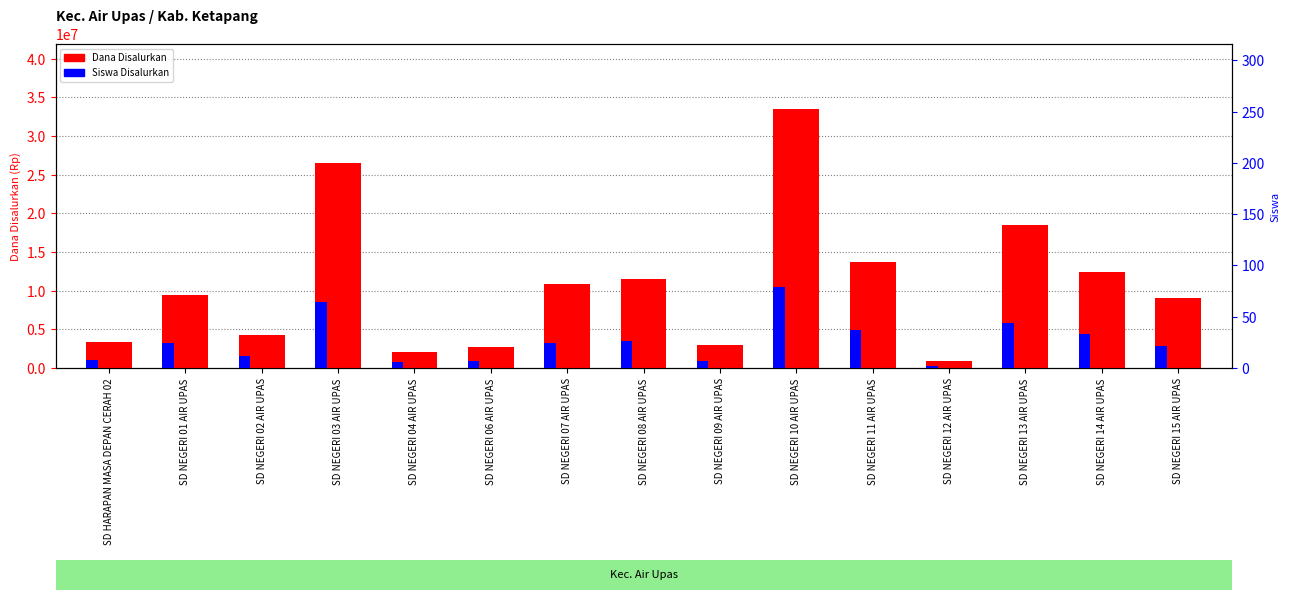

List the series in order of their overall mean, highest first.

Dana Disalurkan, Siswa Disalurkan